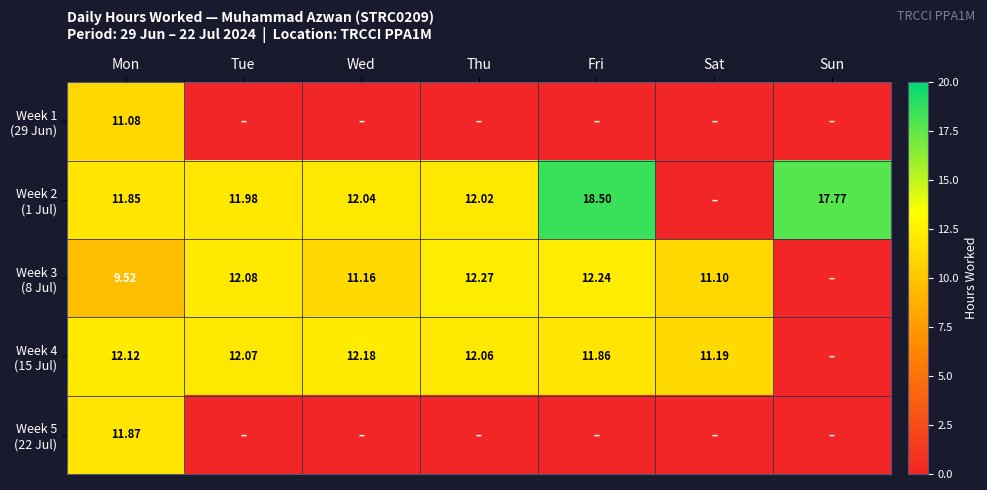

Where is Week 2 (1 Jul) nearest to the value 9?

Mon